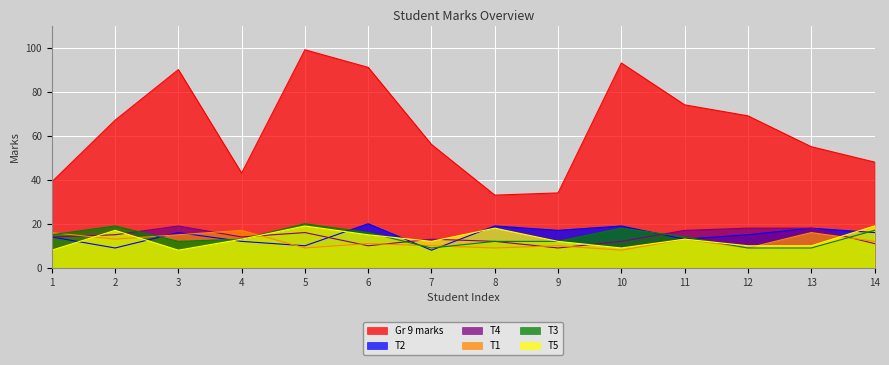

Which category has the lowest value across all series?

7